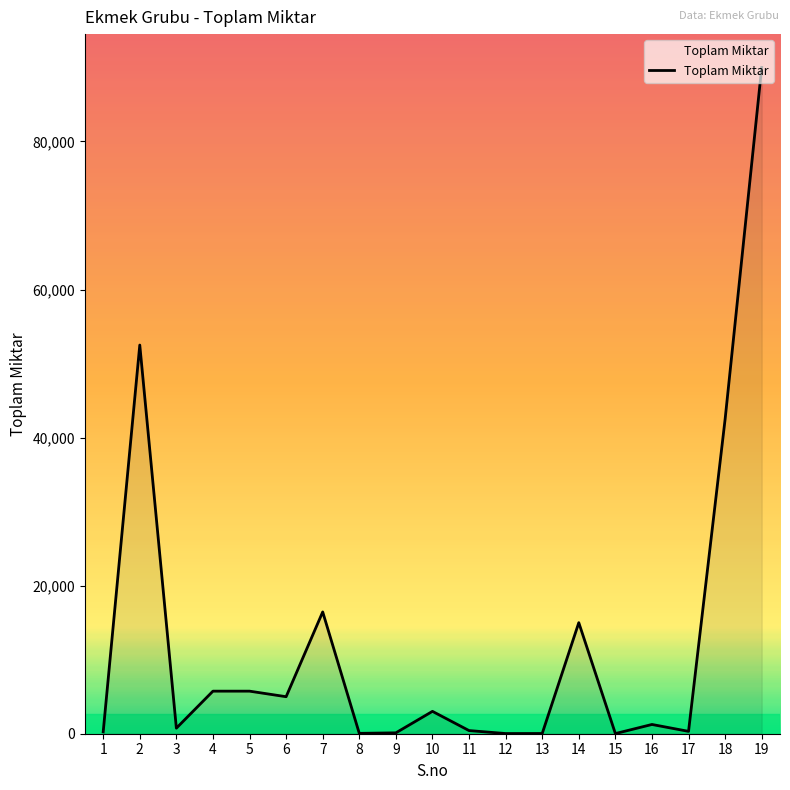

What is the difference between the maximum and minimum values?

89980